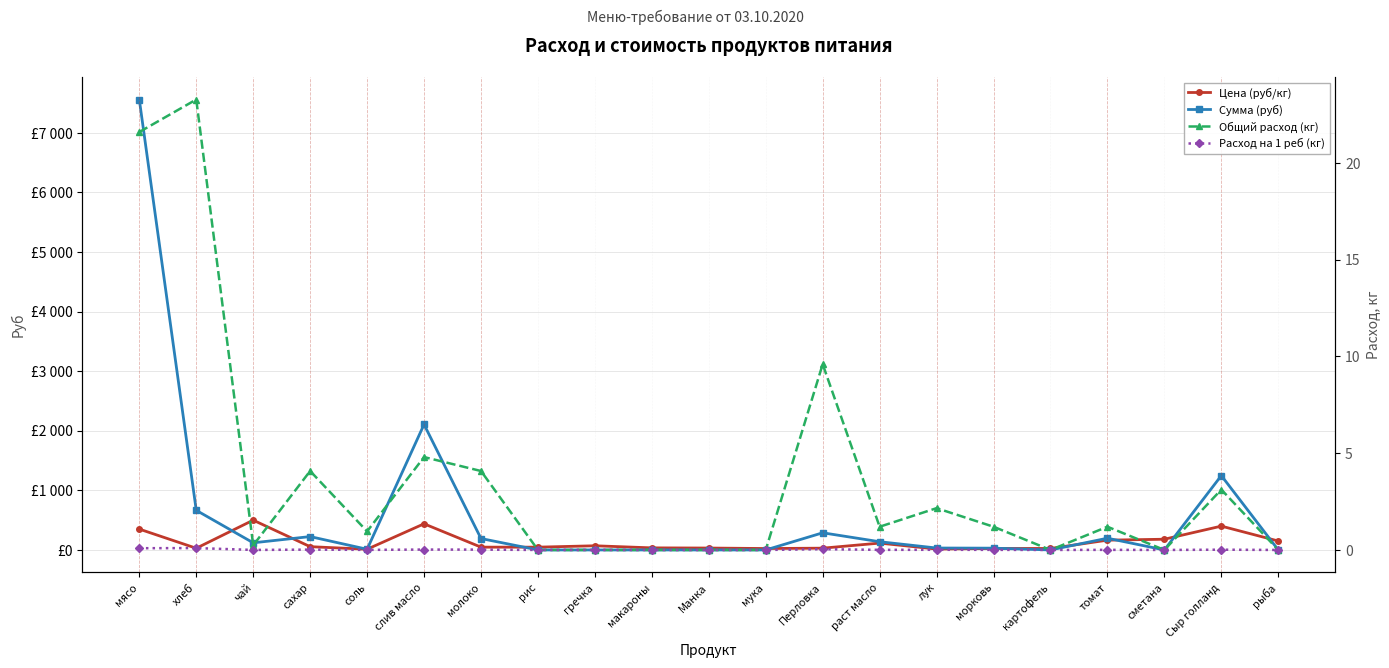

How many series are shown in this chart?

4